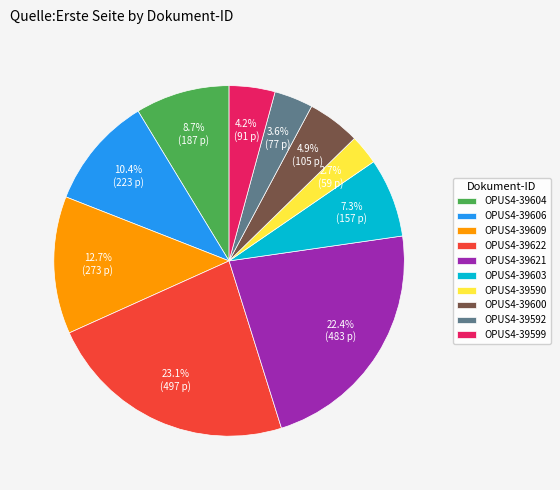

To the nearest percent, what portion does OPUS4-39606 represent?

10%